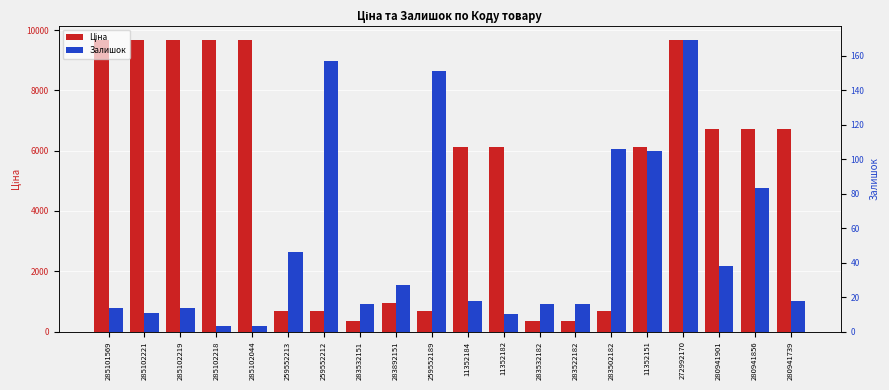

What are all the series names shown in the legend?

Ціна, Залишок